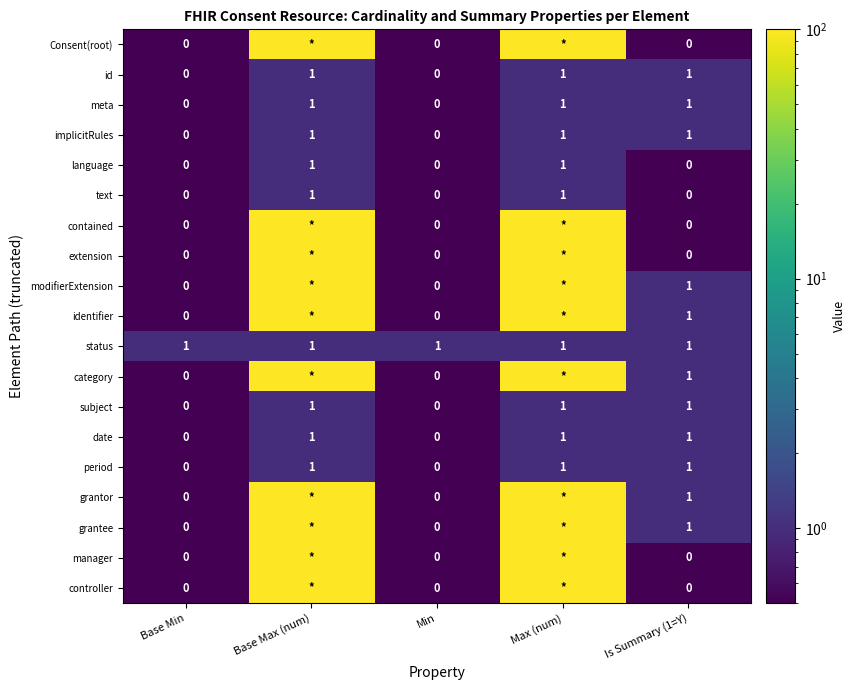

The value of text at Base Min is 0. True or false?

True